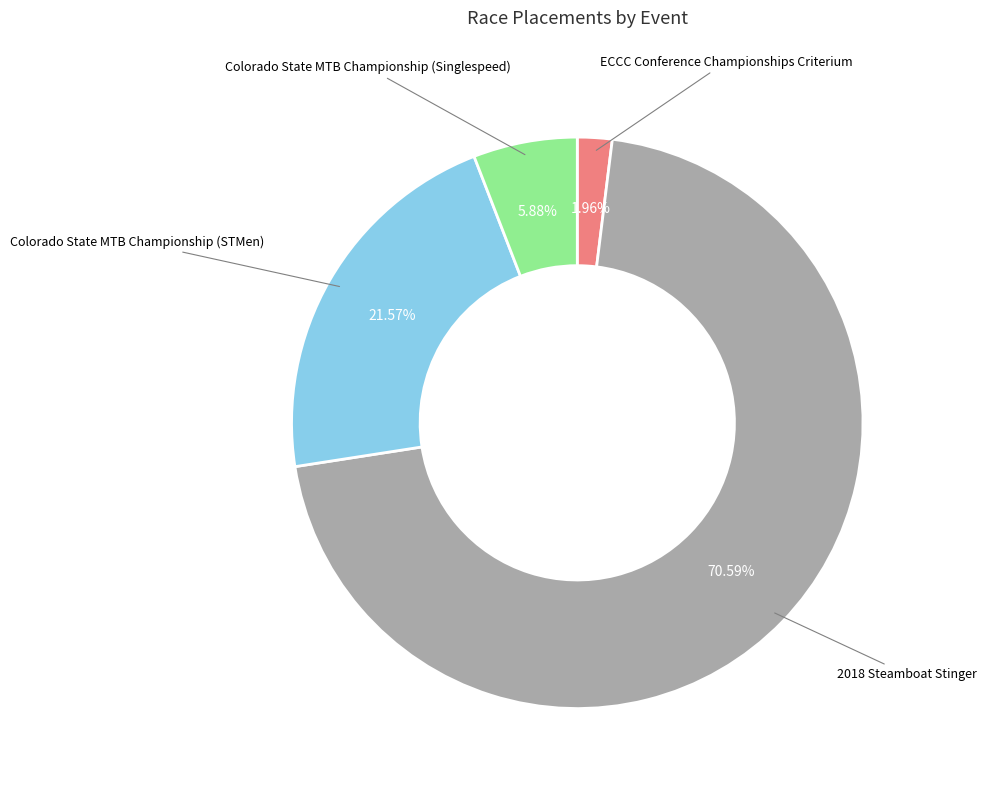

Does any single category account for the majority?

Yes